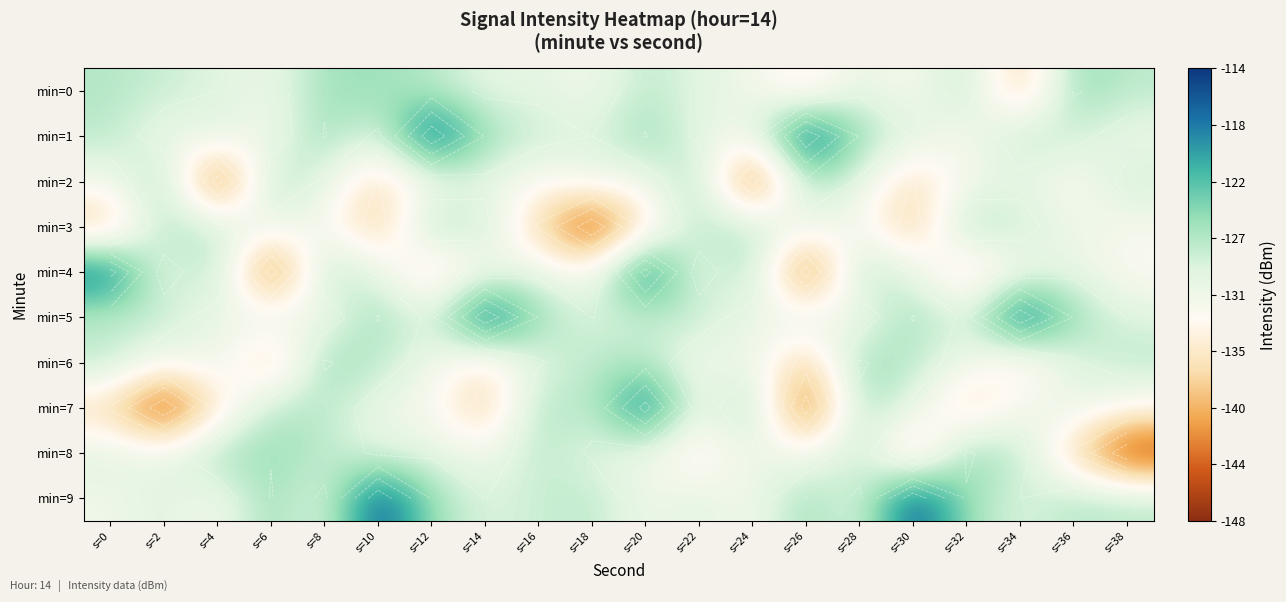

At which category is the sum across all series the highest?

s=20